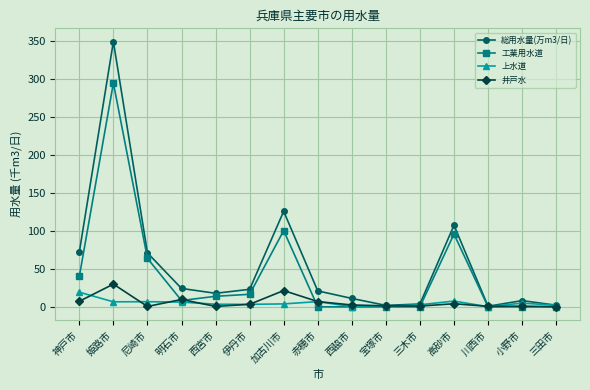

Which series changed the most between 明石市 and 小野市?

総用水量(万m3/日)